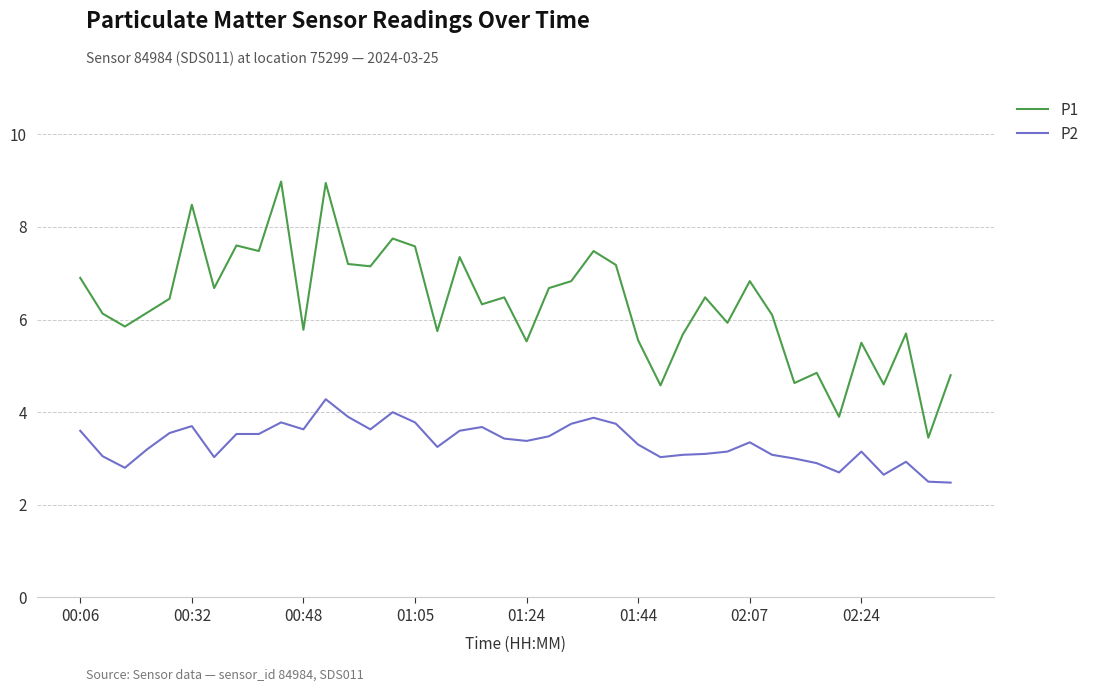

What is the difference between the maximum and minimum values in the P2 series?

1.8